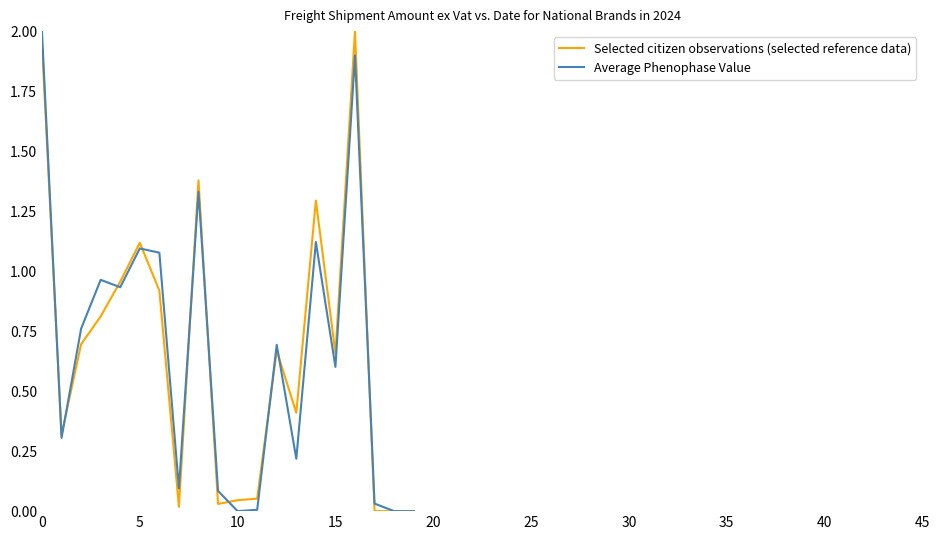

Reading left to right, transcribe all the data shown in this chart.

Selected citizen observations (selected reference data): 1.9	0.3	0.7	0.8	1.0	1.1	0.9	0.0	1.4	0.0	0.0	0.1	0.7	0.4	1.3	0.7	2.0	0.0	0.0	0.0
Average Phenophase Value: 2.0	0.3	0.8	1.0	0.9	1.1	1.1	0.1	1.3	0.1	0.0	0.0	0.7	0.2	1.1	0.6	1.9	0.0	0.0	0.0